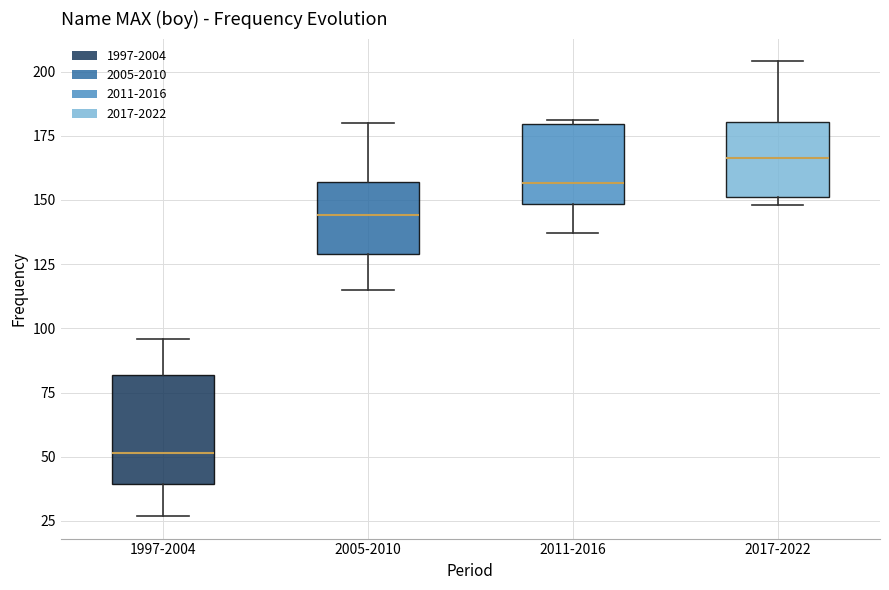

Where does the median line of the box for 1997-2004 sit on the y-axis? The values are not printed on the chart, so give them approximately, as read against the axis.

50